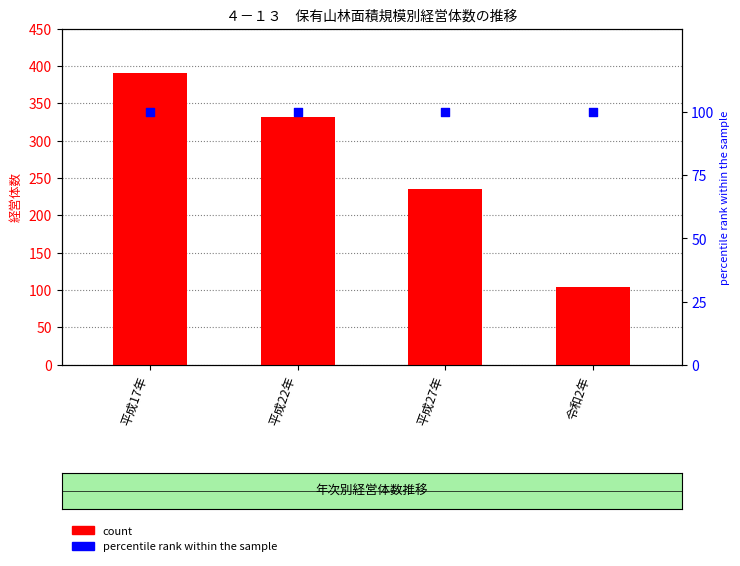

Which series has the widest spread of Y values?

count